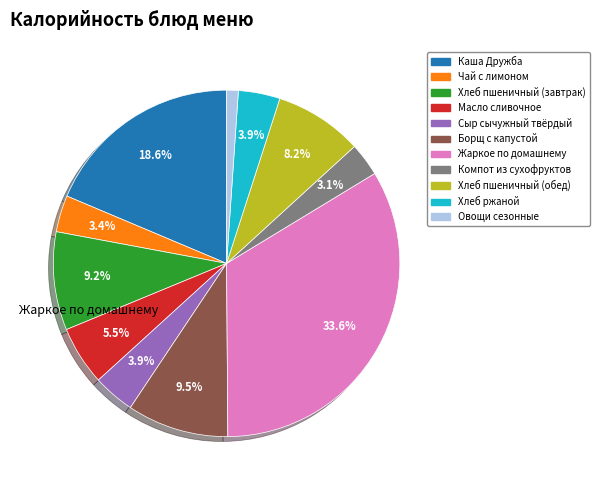

Which has a higher value, Жаркое по домашнему or Масло сливочное?

Жаркое по домашнему